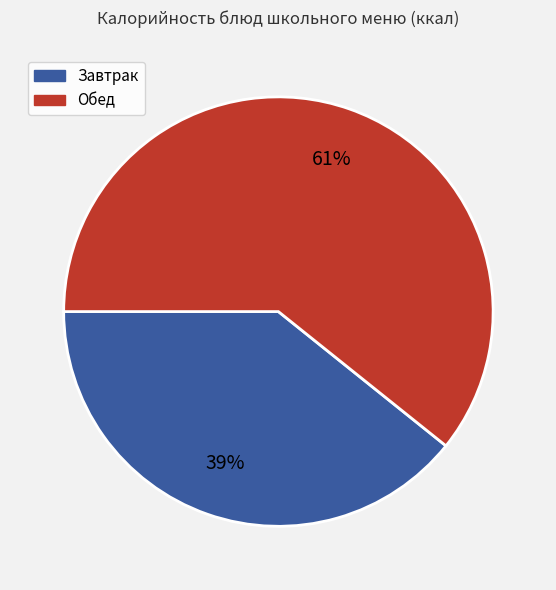

To the nearest percent, what is the average slice percentage?

50%